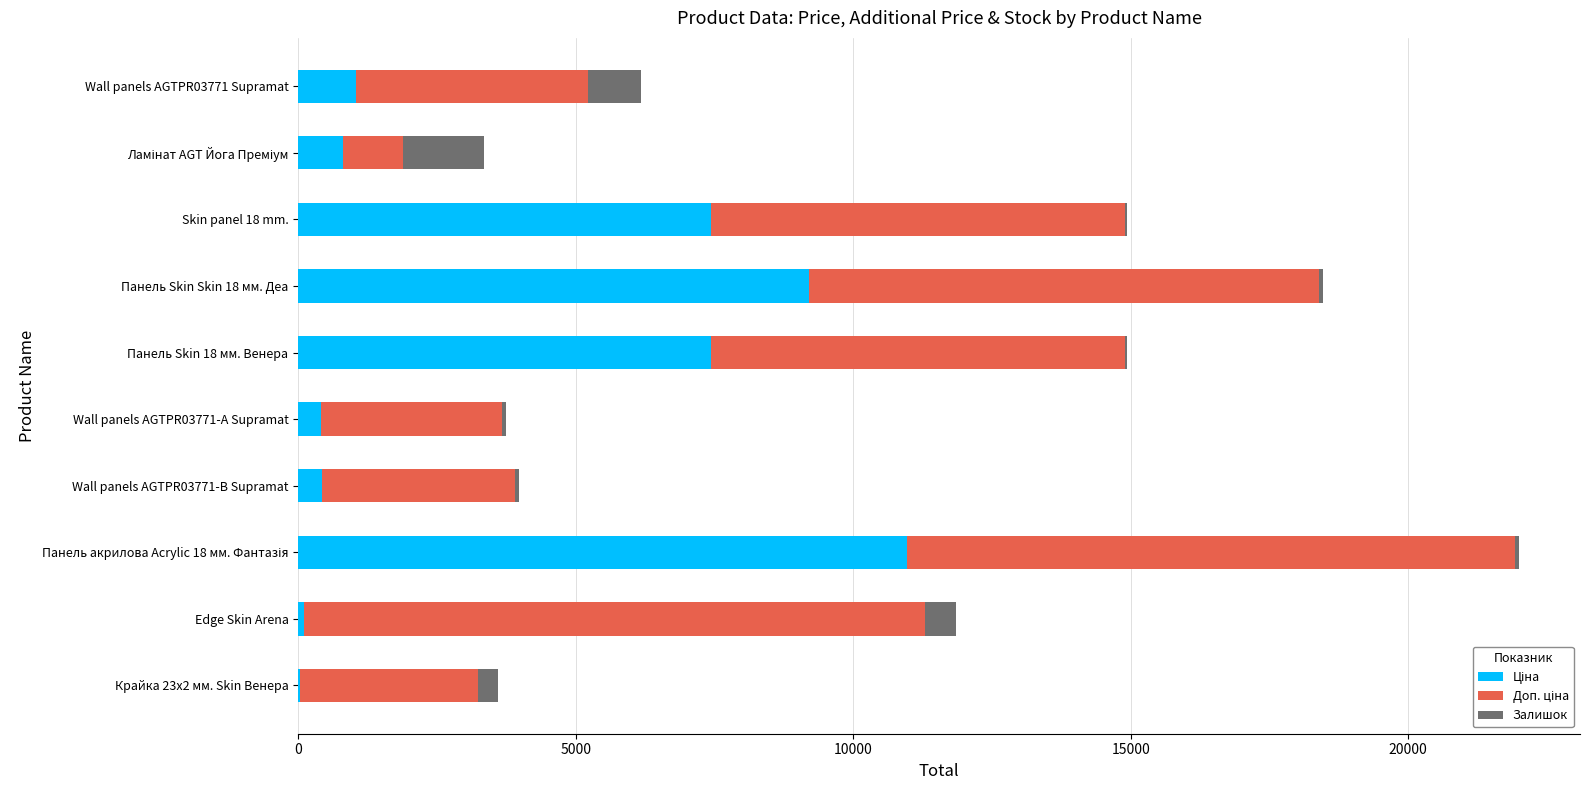

How many series are shown in this chart?

3